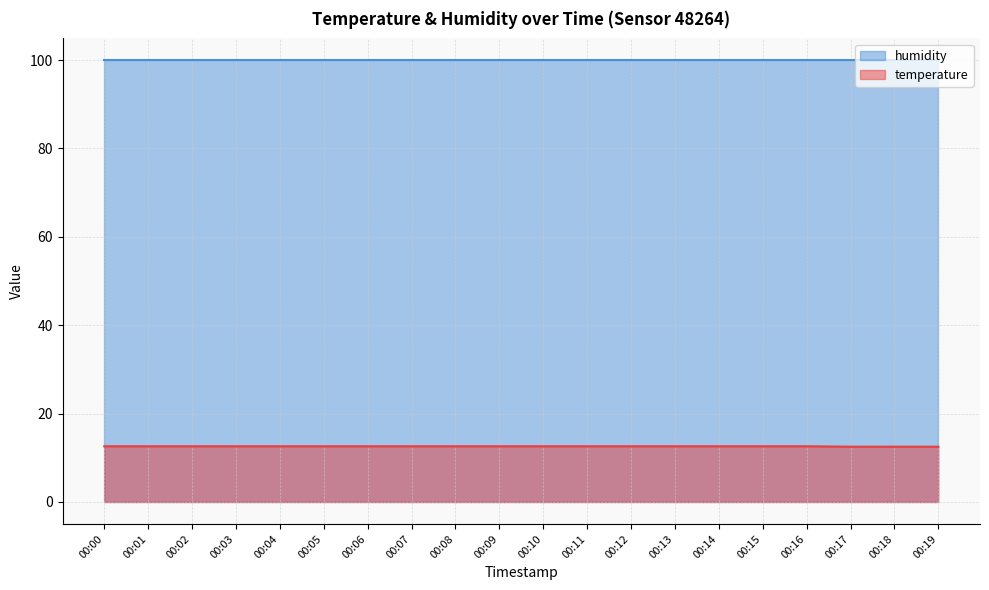

How many lines are shown in the chart?

2